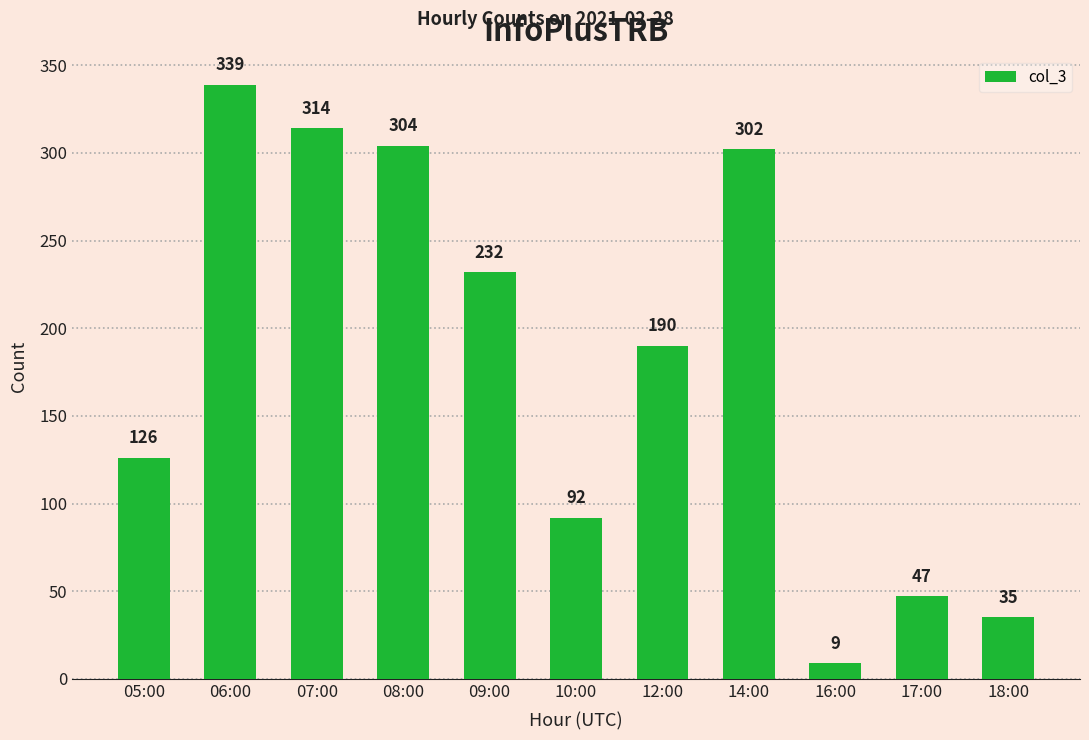

What is the maximum value shown in the chart?

339